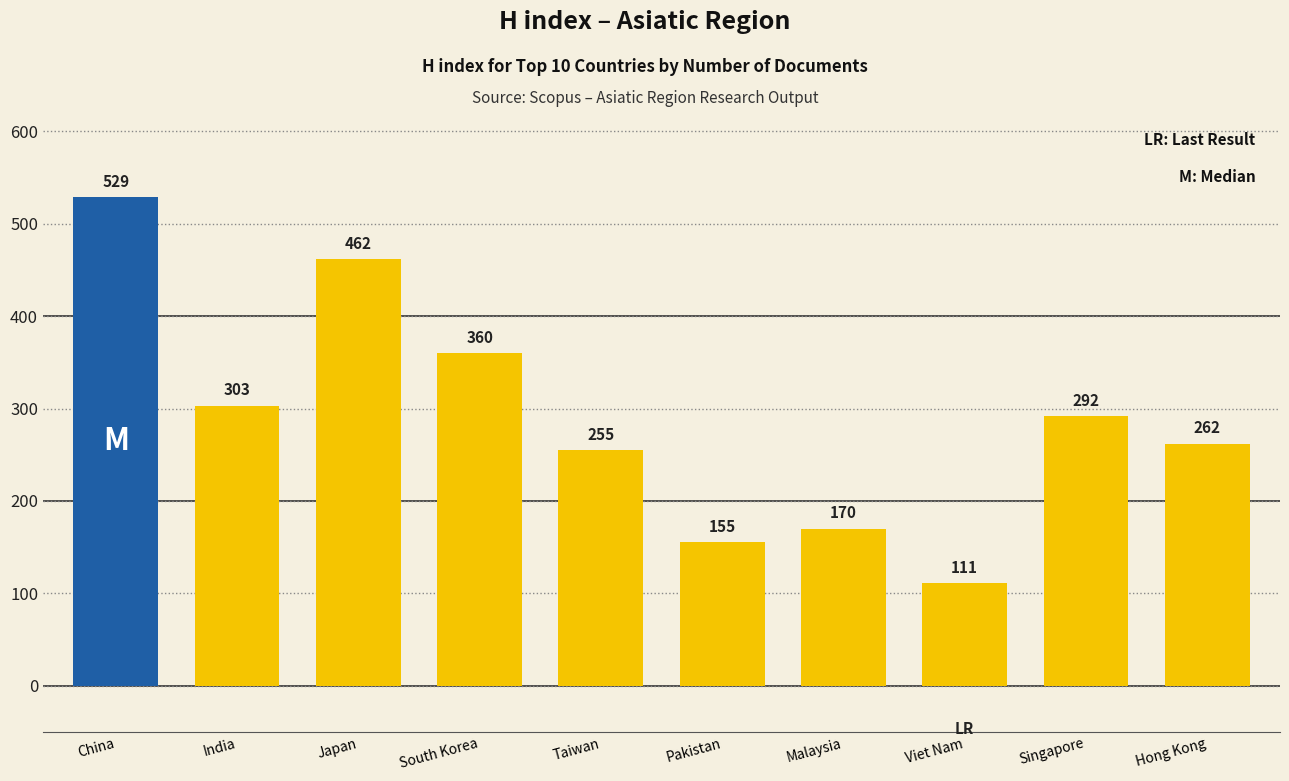

Approximately how many times larger is the value at China compared to Hong Kong?

2.0